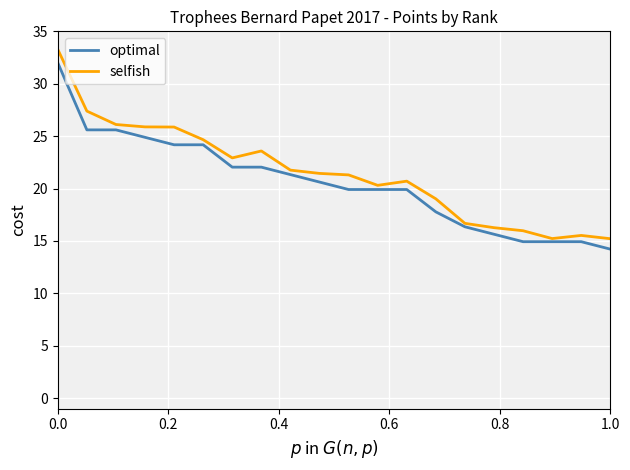

Which series has the widest spread of values?

selfish